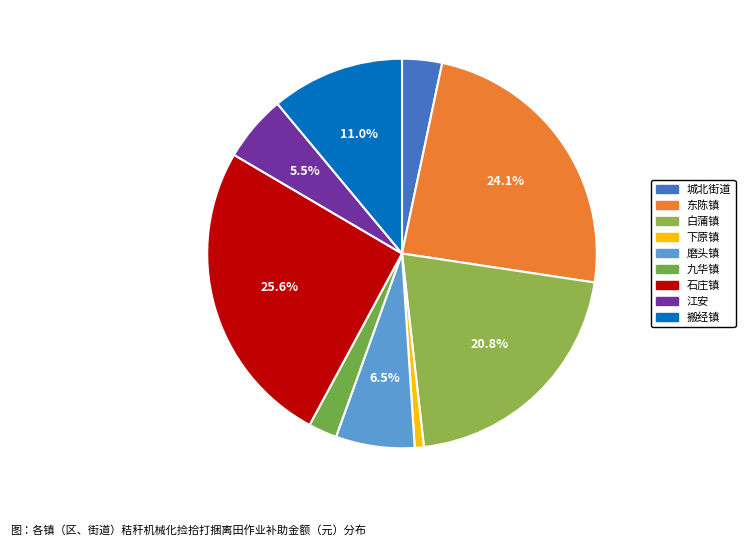

To the nearest percent, what is the difference between the largest and smallest slice percentages?

25%